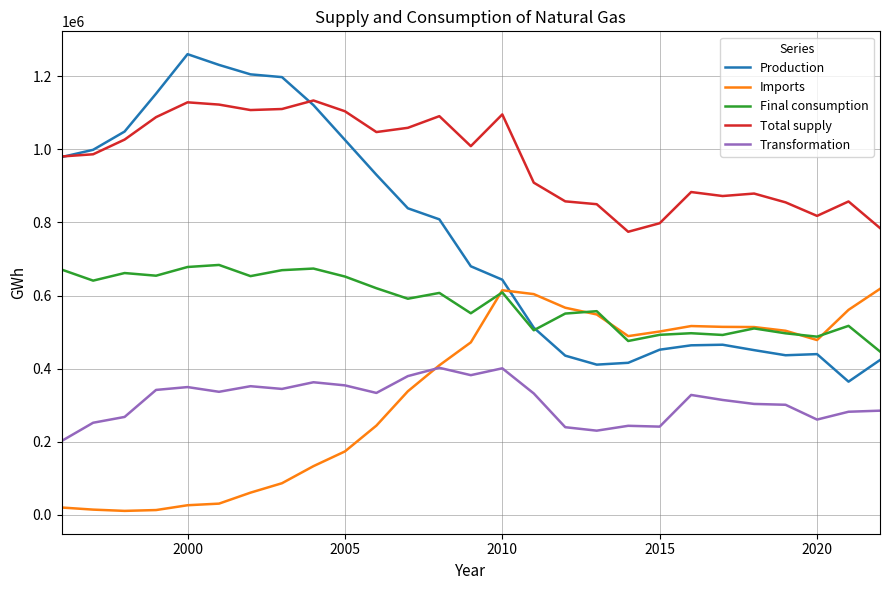

True or false: Total supply and Transformation intersect in this chart.

False